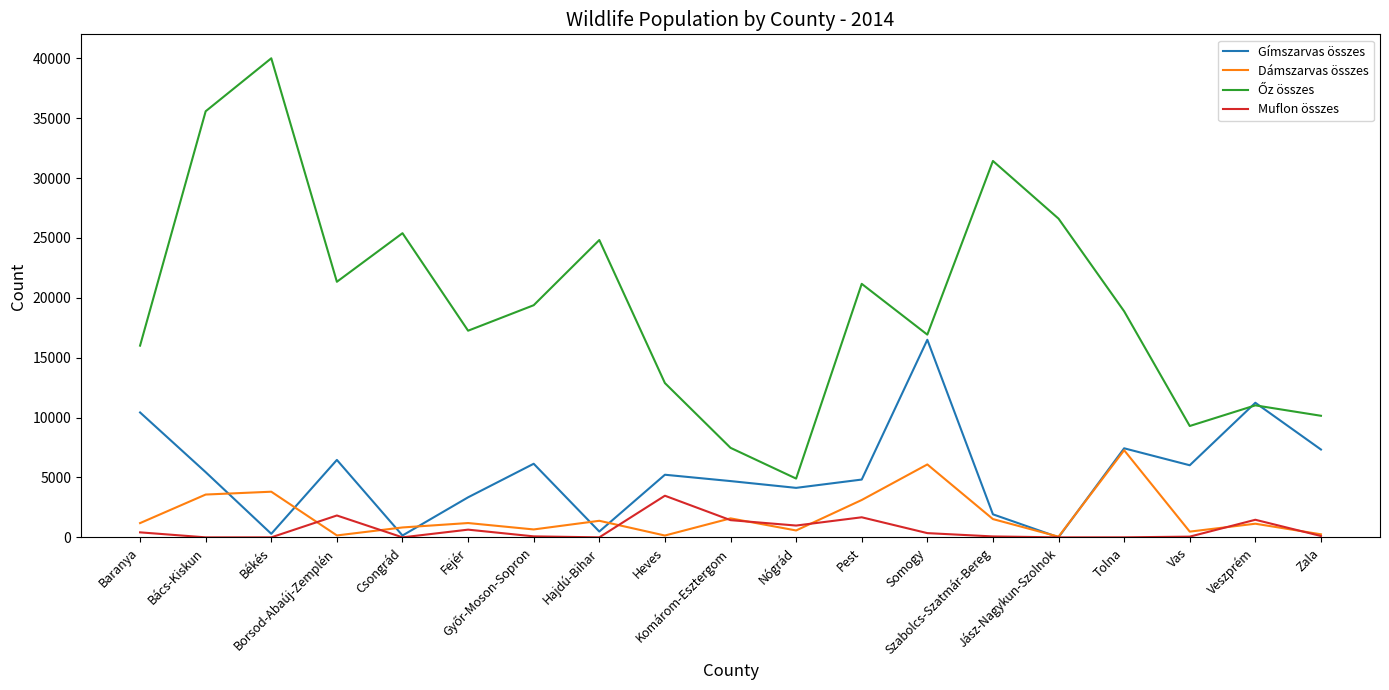

Count the number of categories in the chart.

19